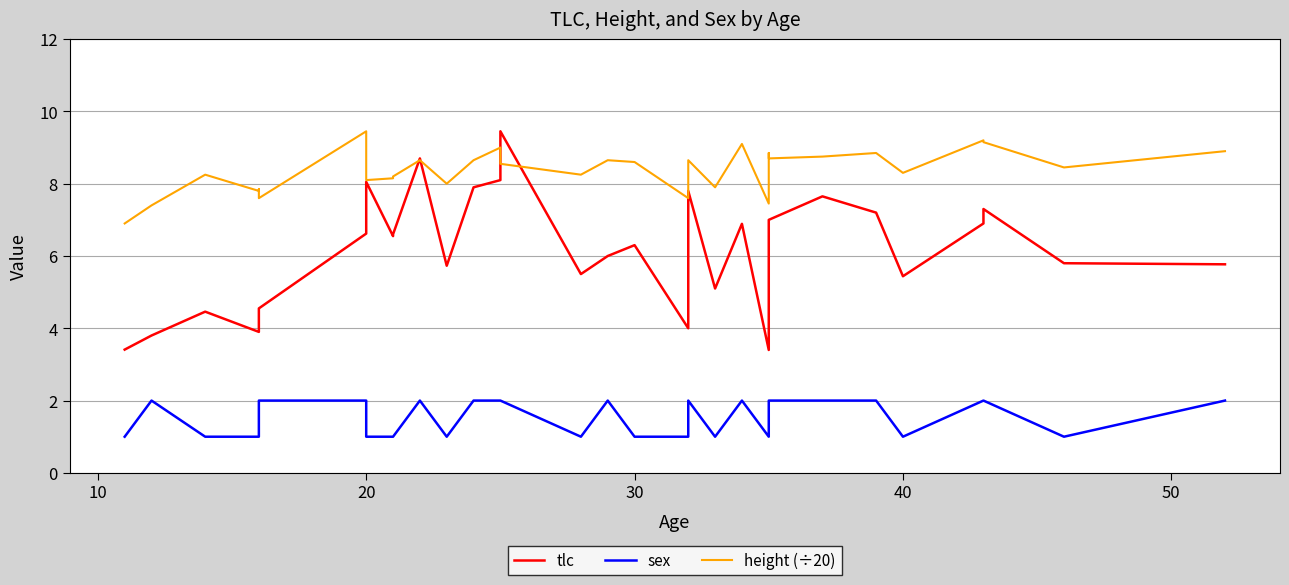

How many categories are shown in the chart?

32